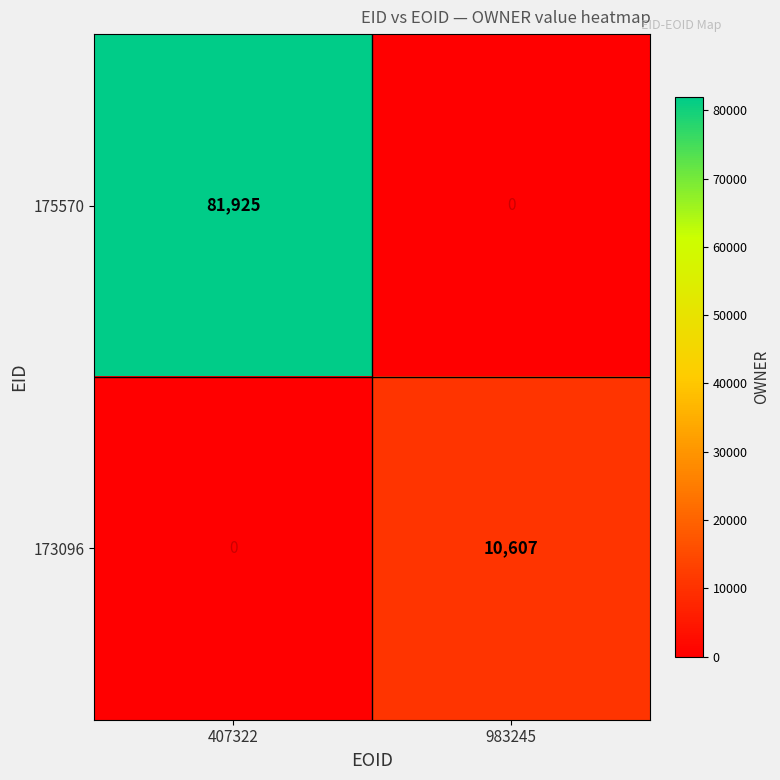

Reading left to right, what are all the values shown in this chart?

175570: 407322=81925	983245=0
173096: 407322=0	983245=10607